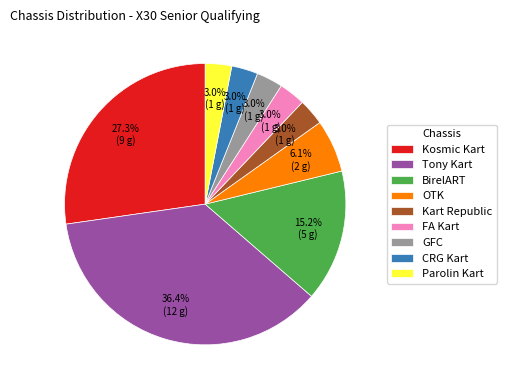

What is the total percentage of GFC and BirelART?

18.2%